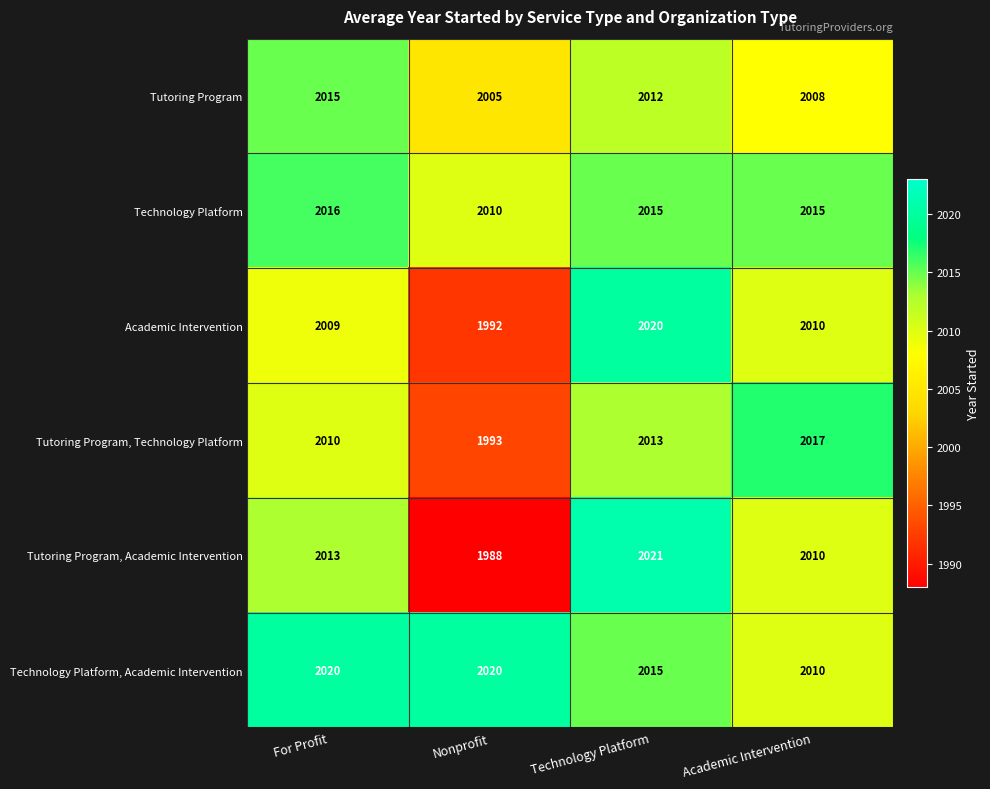

Which series has the largest range (max minus min)?

Tutoring Program, Academic Intervention